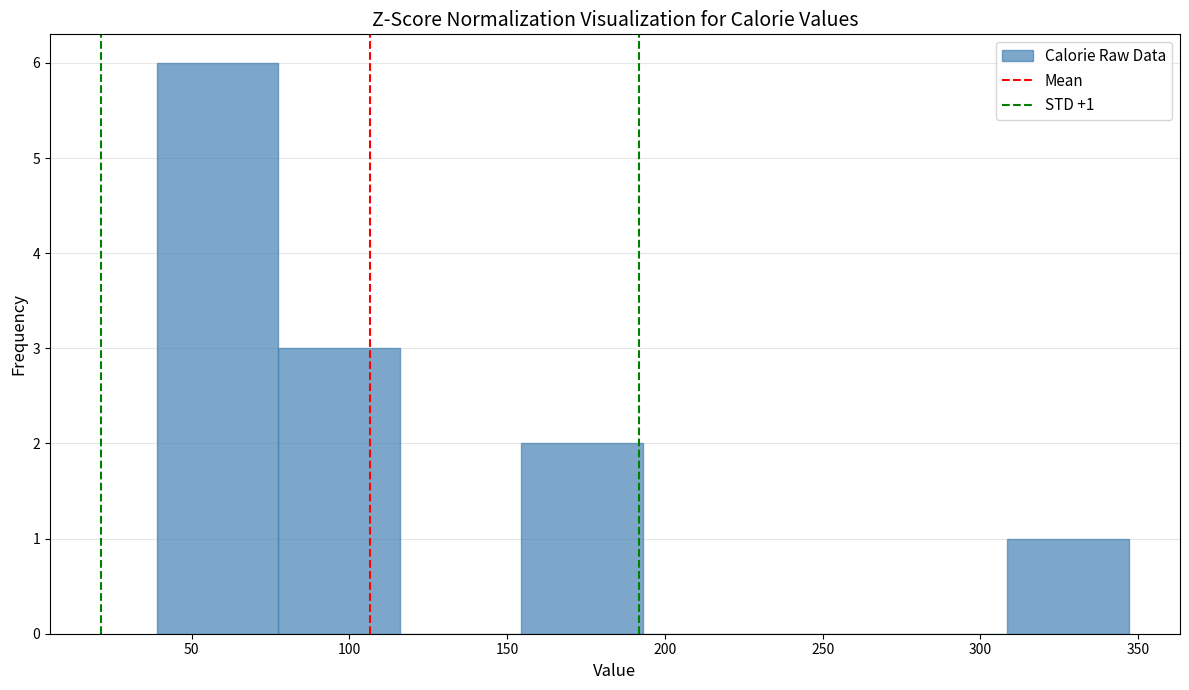

Over which range of the x-axis is the bar tallest?

39.0 to 77.5